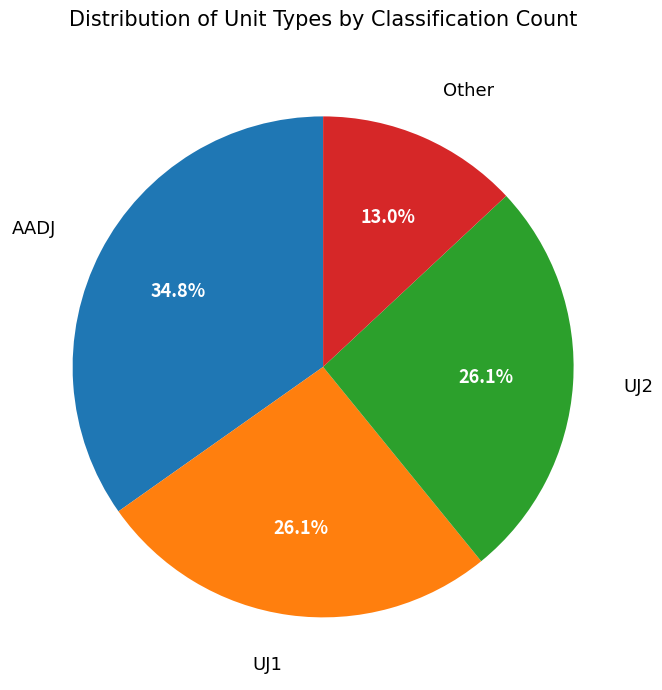

Is there a majority slice in this chart?

No